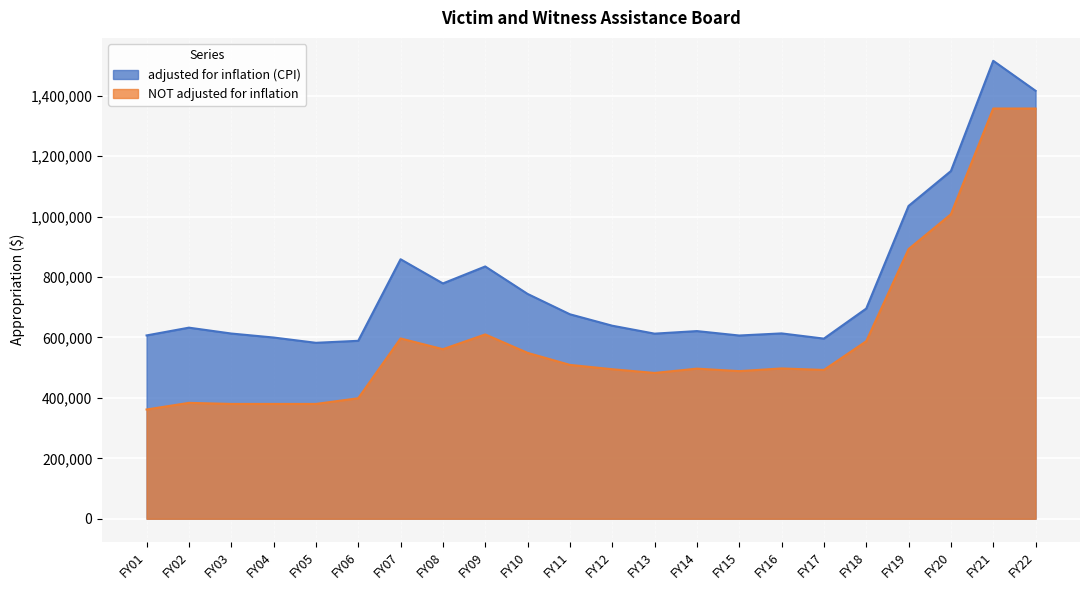

True or false: NOT adjusted for inflation has a value of 182509 at FY17.

False